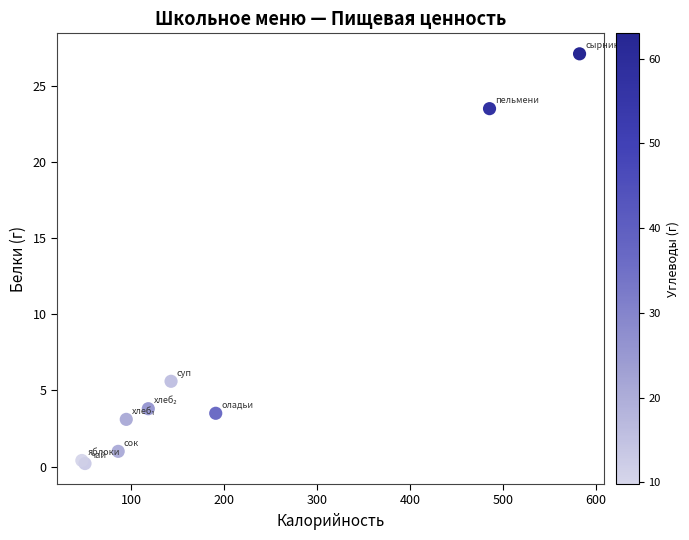

What Y value in the scatter plot is closest to 13?

5.6